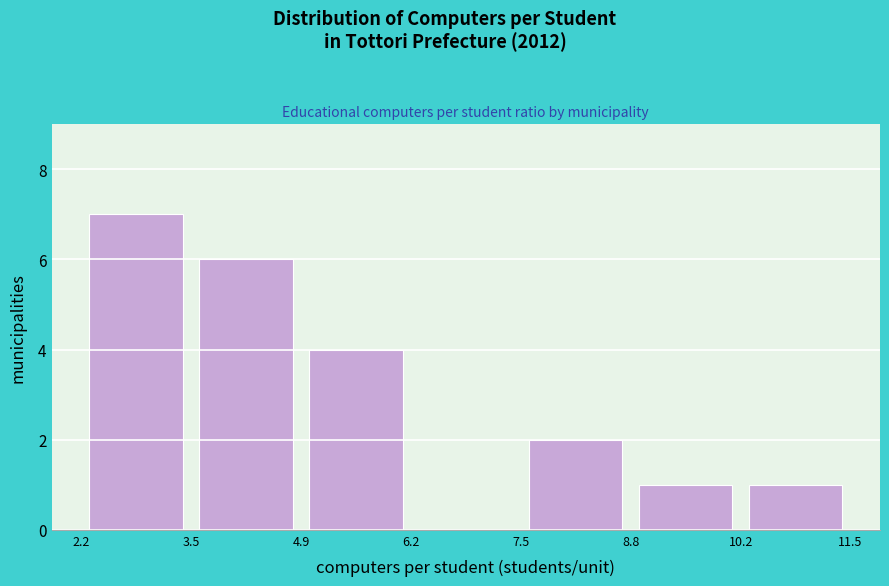

Over which range of the x-axis is the bar tallest?

2.2 to 3.5